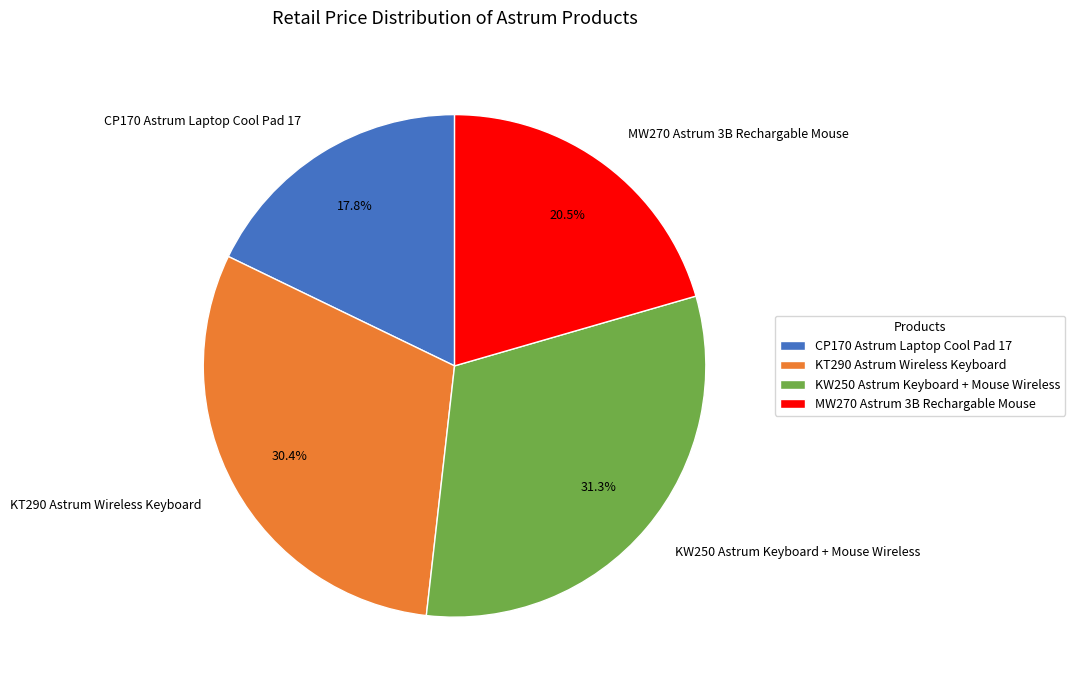

Is it true that CP170 Astrum Laptop Cool Pad 17 is 18% of the pie?

True